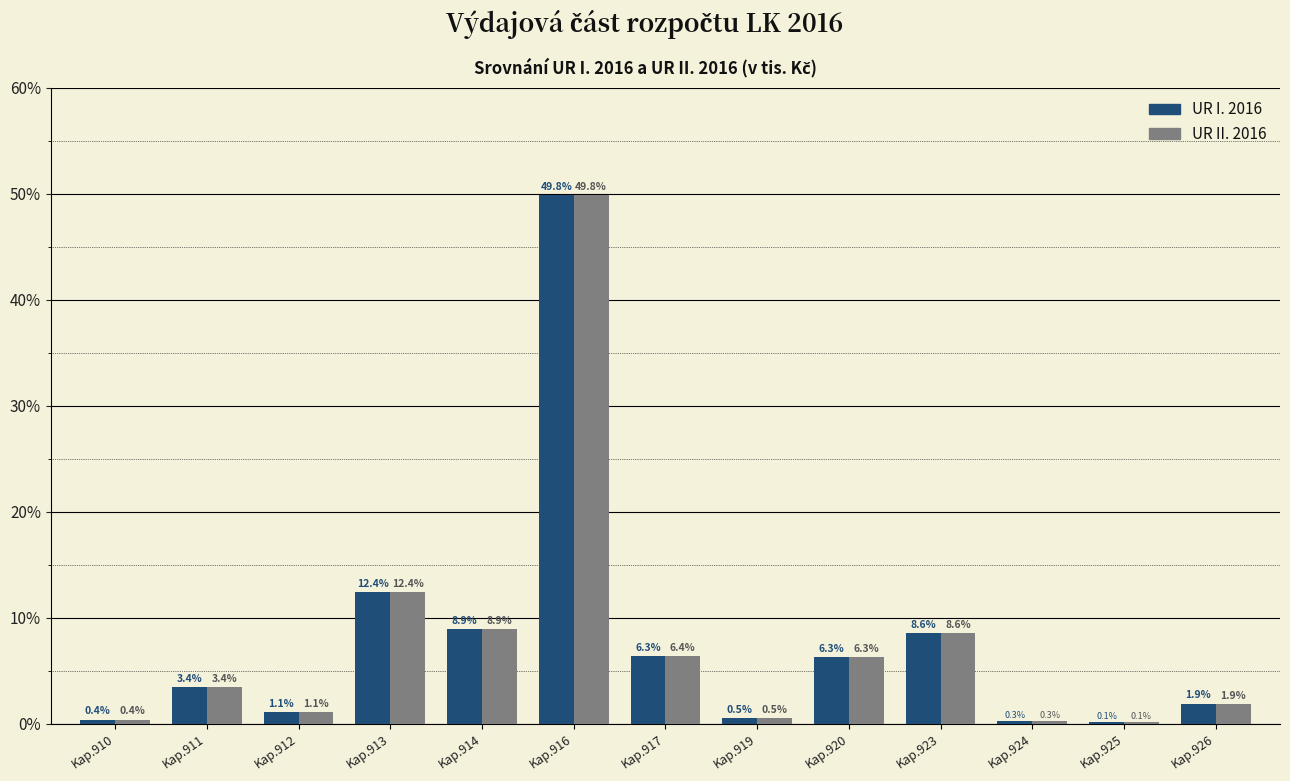

Reading right to left, transcribe all the data shown in this chart.

UR I. 2016: Kap.926=1.9	Kap.925=0.1	Kap.924=0.3	Kap.923=8.6	Kap.920=6.3	Kap.919=0.5	Kap.917=6.3	Kap.916=49.8	Kap.914=8.9	Kap.913=12.4	Kap.912=1.1	Kap.911=3.4	Kap.910=0.4
UR II. 2016: Kap.926=1.9	Kap.925=0.1	Kap.924=0.3	Kap.923=8.6	Kap.920=6.3	Kap.919=0.5	Kap.917=6.4	Kap.916=49.8	Kap.914=8.9	Kap.913=12.4	Kap.912=1.1	Kap.911=3.4	Kap.910=0.4